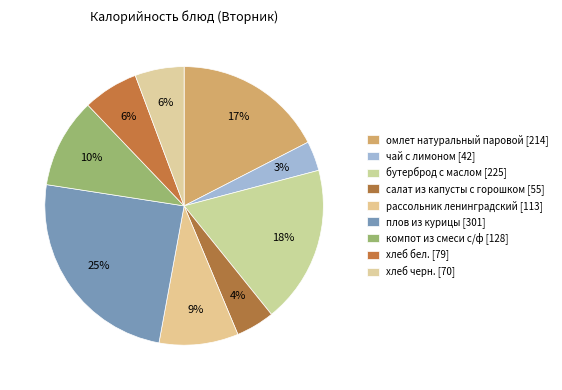

To the nearest percent, what is the difference between the чай с лимоном and компот из смеси с/ф slice percentages?

7%